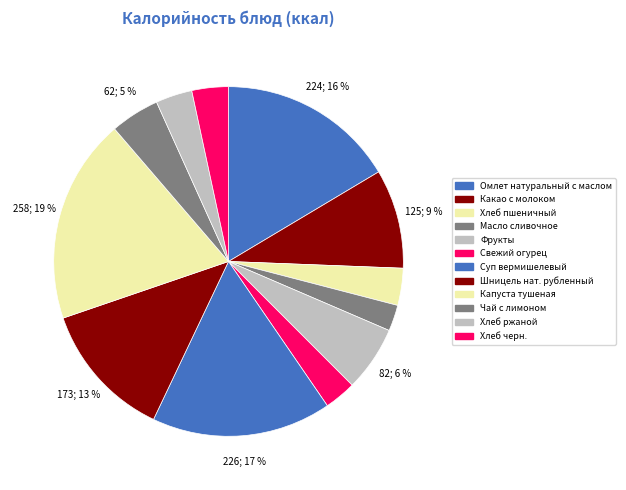

The Какао с молоком slice represents 9% of the pie. True or false?

True